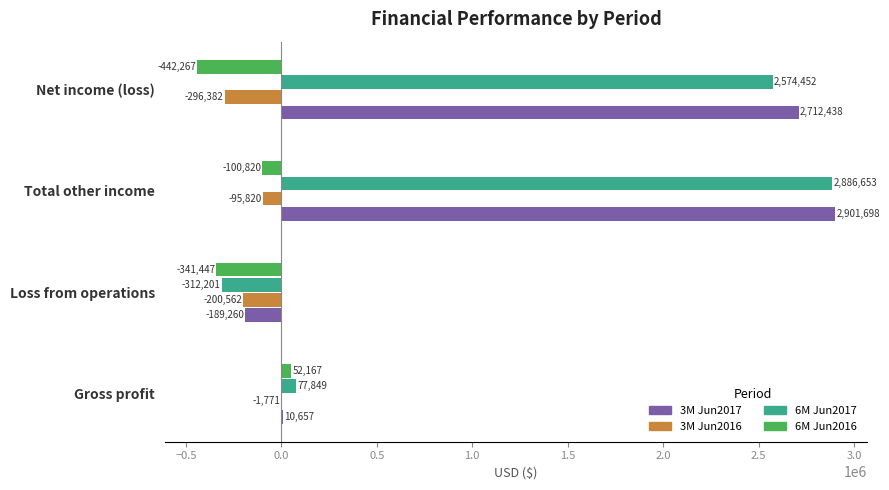

Between Gross profit and Loss from operations, which series saw the biggest shift?

6M Jun2016